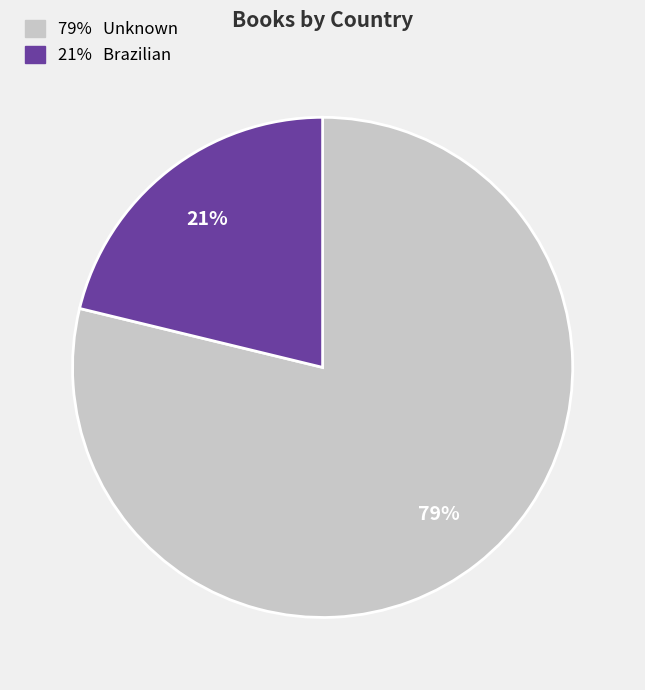

Does any single category account for the majority?

Yes